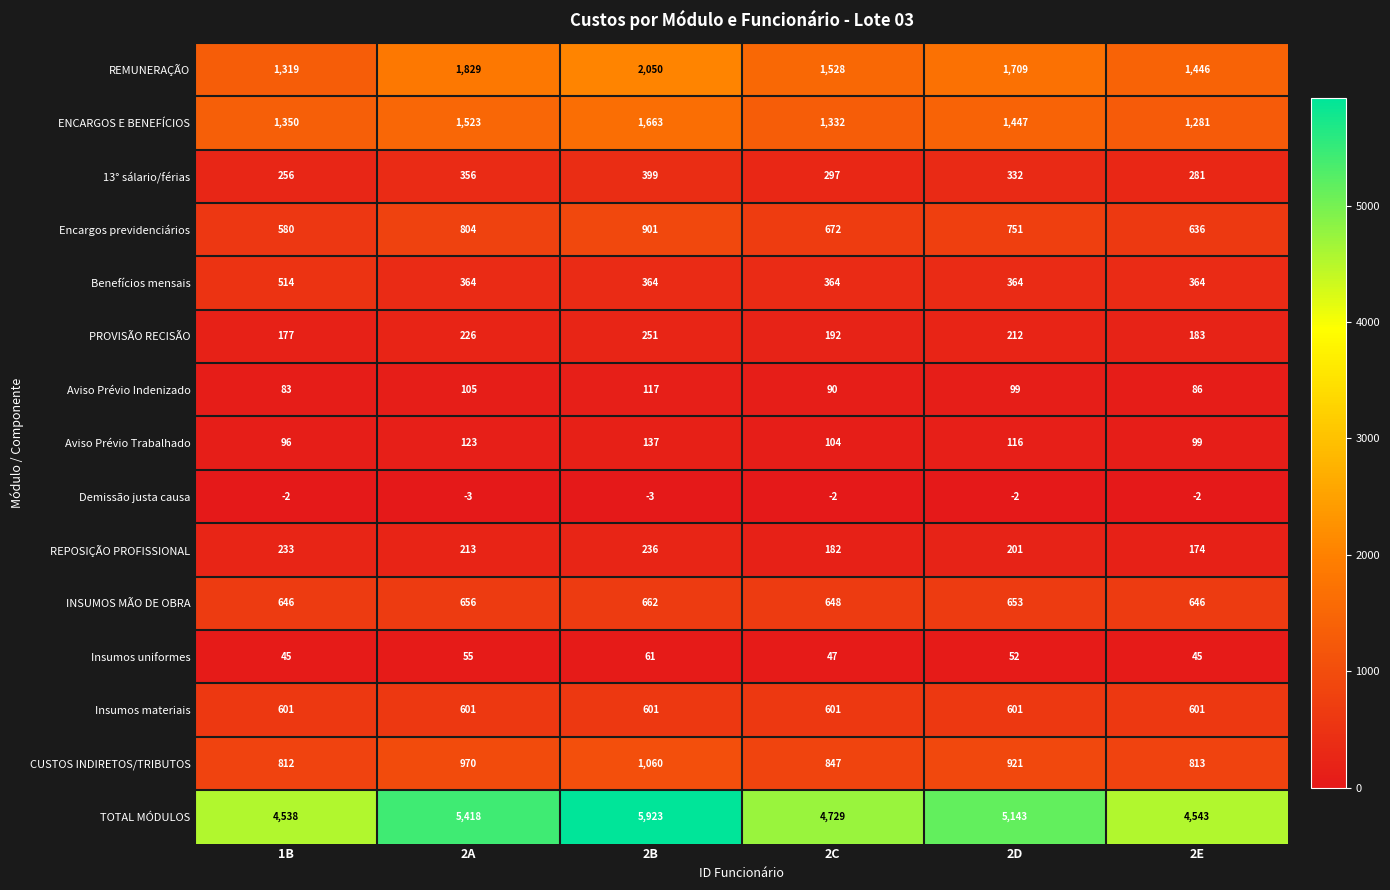

How many categories are shown in the chart?

6